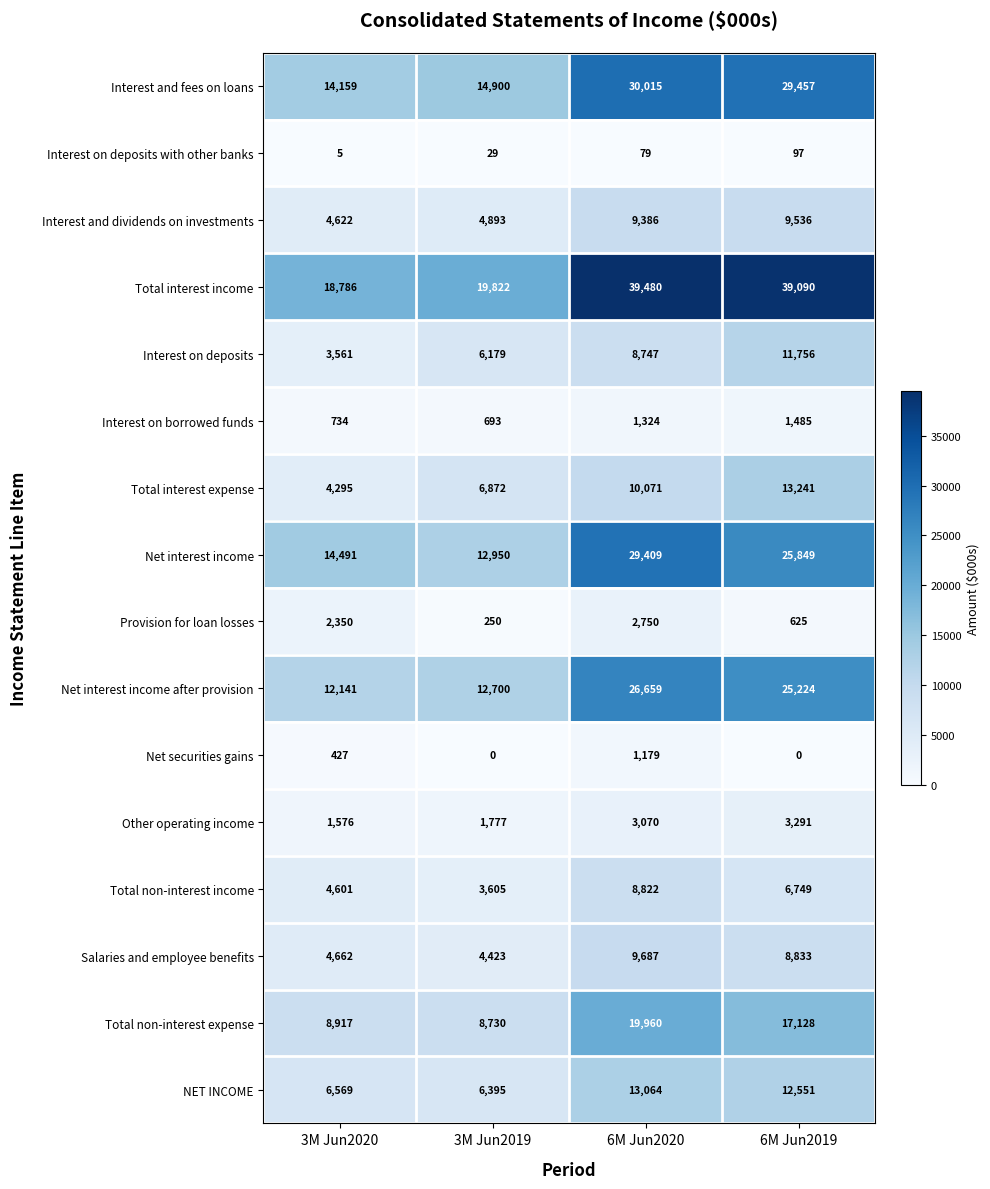

How many categories are shown in the chart?

4